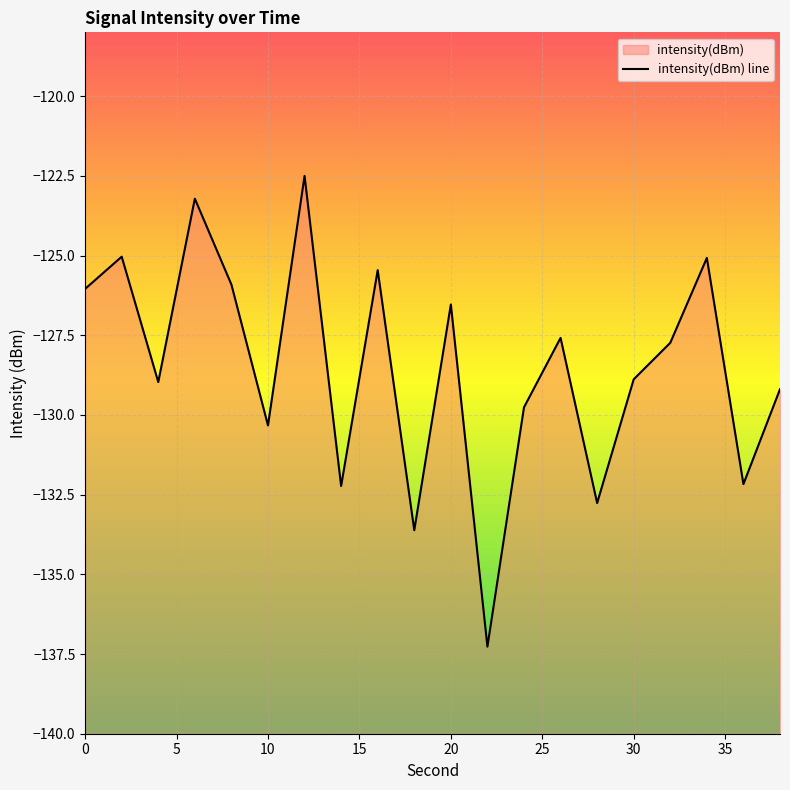

What is the difference between the maximum and second lowest values?

11.1